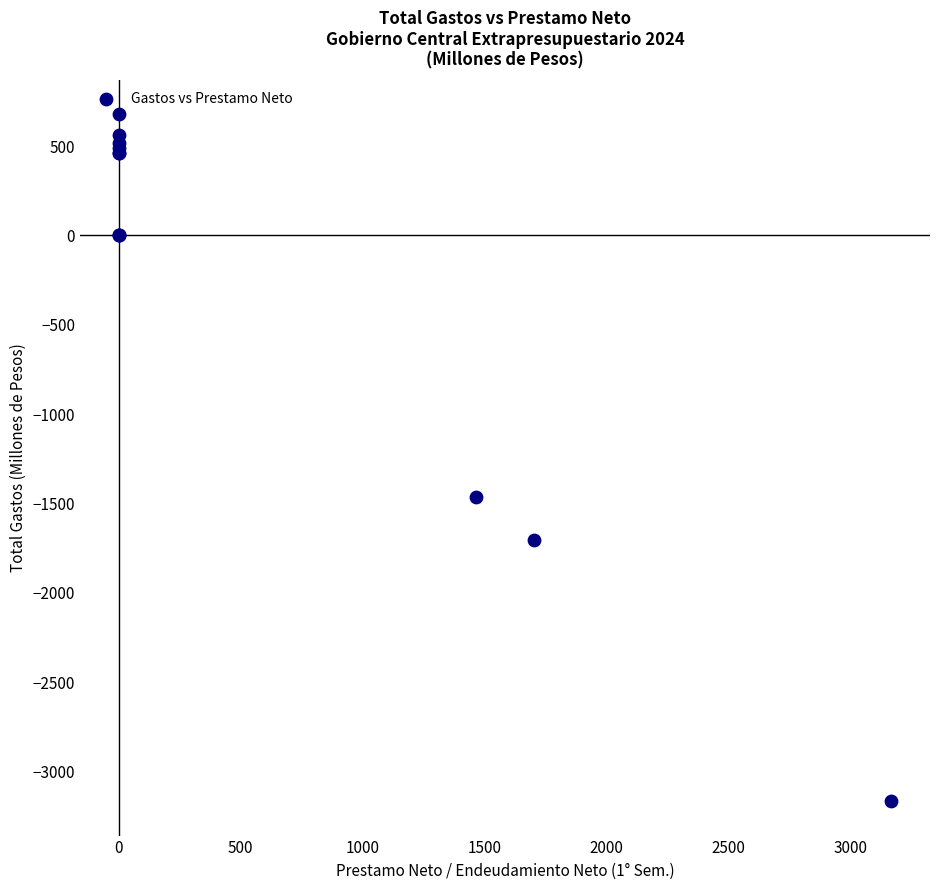

What Y value in the scatter plot is closest to -1243?

-1463.6